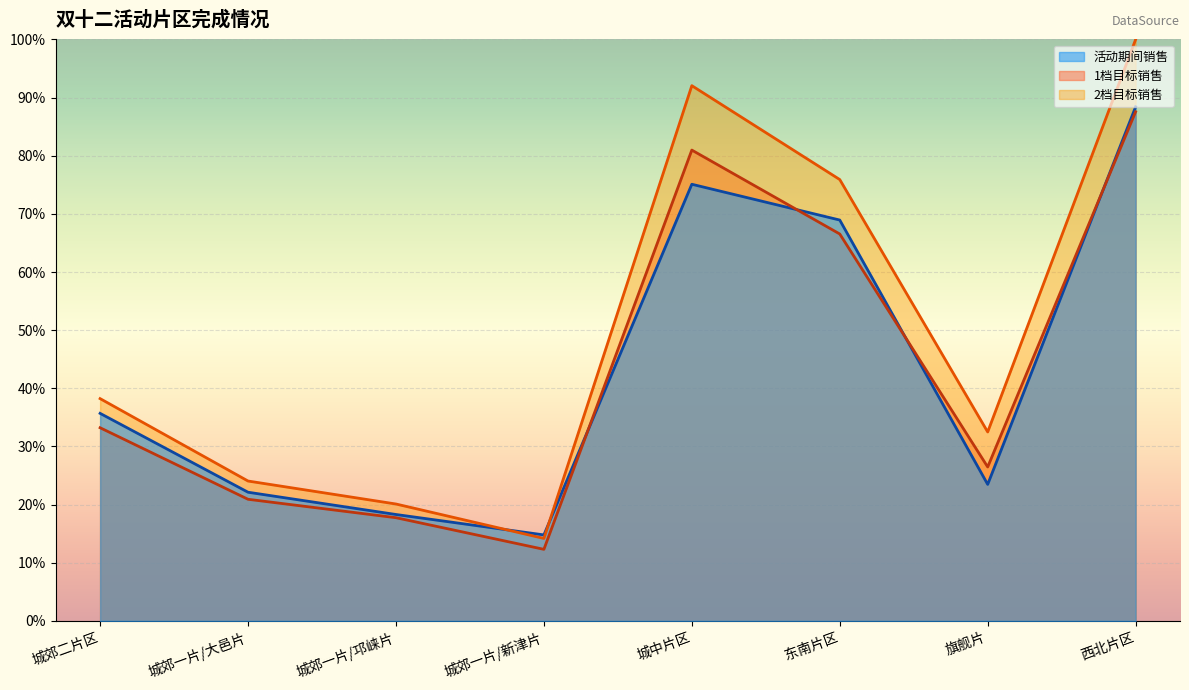

Reading right to left, transcribe all the data shown in this chart.

1档目标销售: 西北片区=87.6	旗舰片=26.5	东南片区=66.5	城中片区=81.0	城郊一片/新津片=12.3	城郊一片/邛崃片=17.8	城郊一片/大邑片=20.9	城郊二片区=33.2
2档目标销售: 西北片区=100.0	旗舰片=32.5	东南片区=75.9	城中片区=92.1	城郊一片/新津片=14.2	城郊一片/邛崃片=20.1	城郊一片/大邑片=24.1	城郊二片区=38.2
活动期间销售: 西北片区=88.4	旗舰片=23.5	东南片区=68.9	城中片区=75.1	城郊一片/新津片=14.8	城郊一片/邛崃片=18.3	城郊一片/大邑片=22.1	城郊二片区=35.7